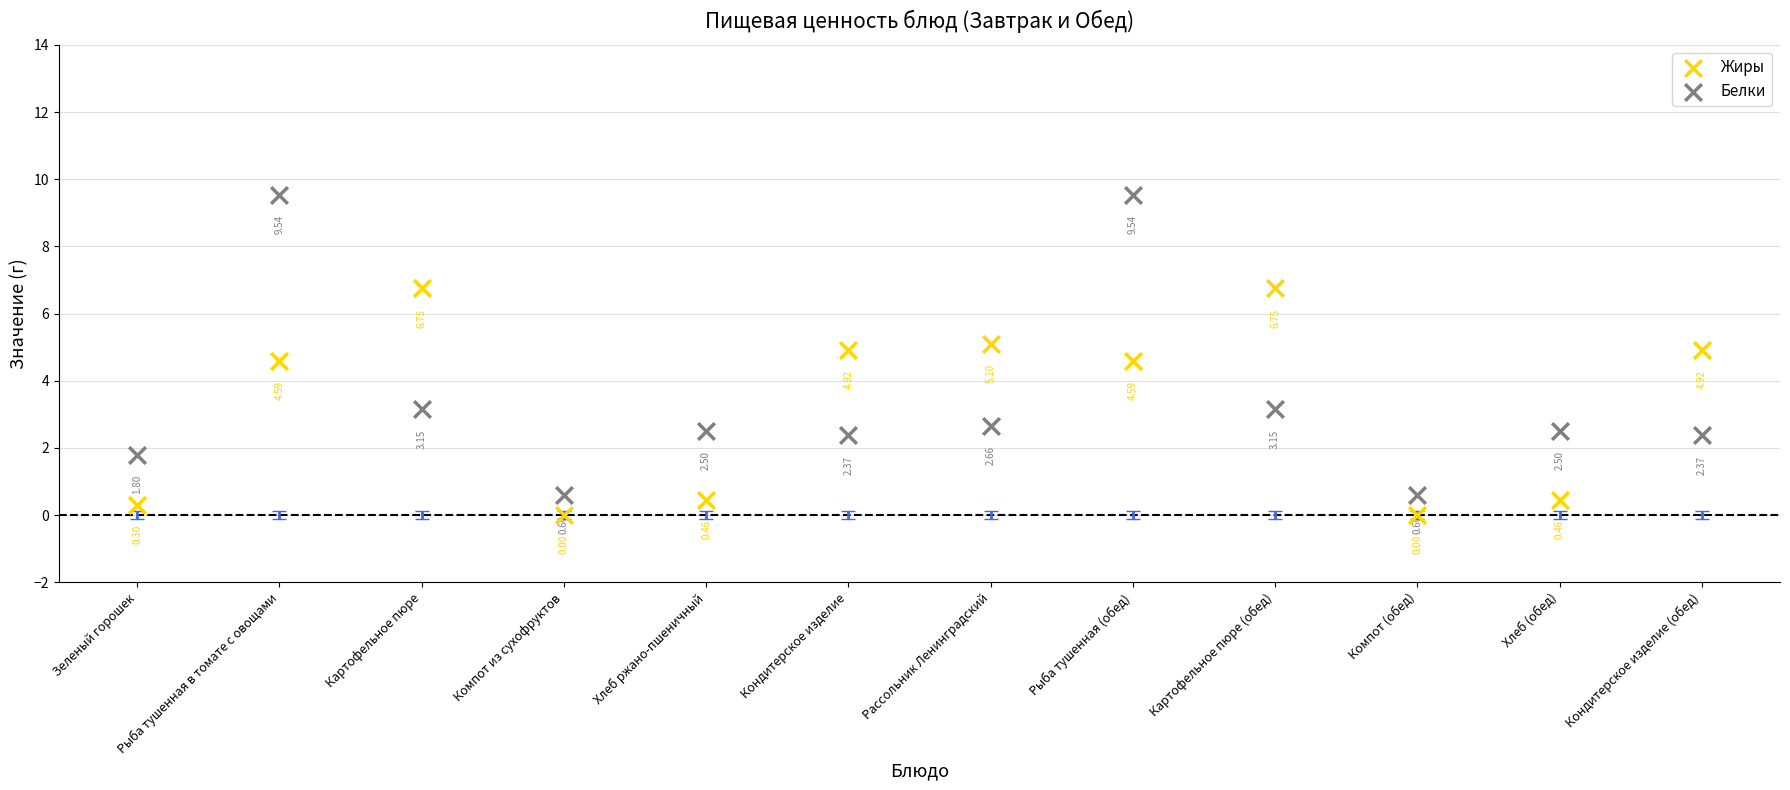

Which series contains the lowest Y value?

Жиры